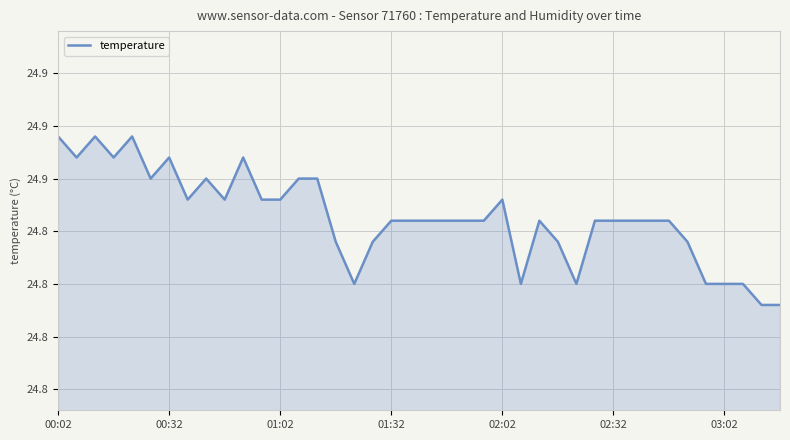

True or false: the data has more than 0 interior local peaks.

True